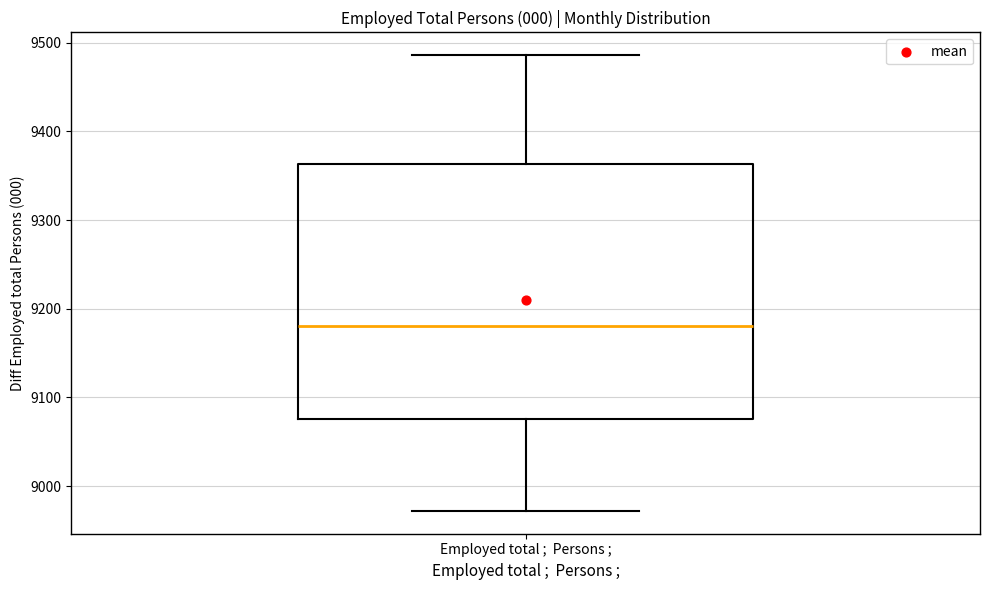

Where does the median line of the box for Employed total ; Persons ; sit on the y-axis? The values are not printed on the chart, so give them approximately, as read against the axis.

9180